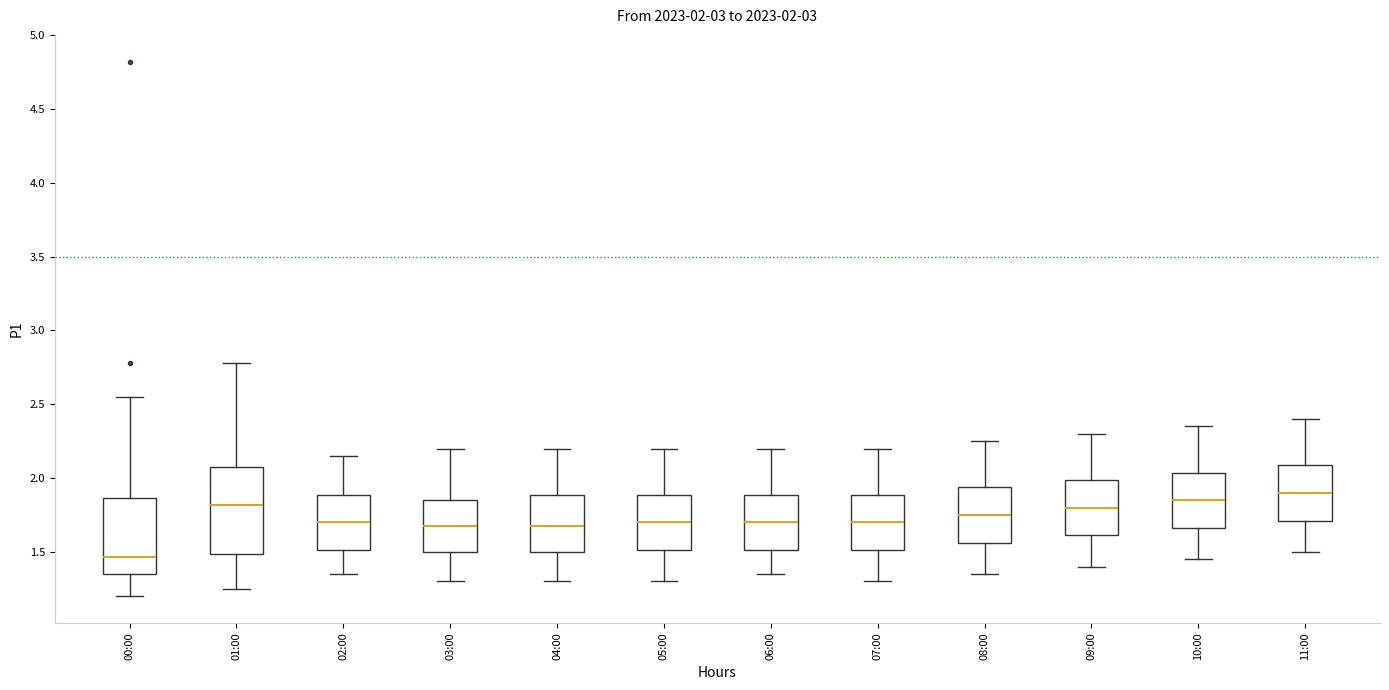

Comparing the boxes themselves (not the whiskers), which one is the tallest?

01:00